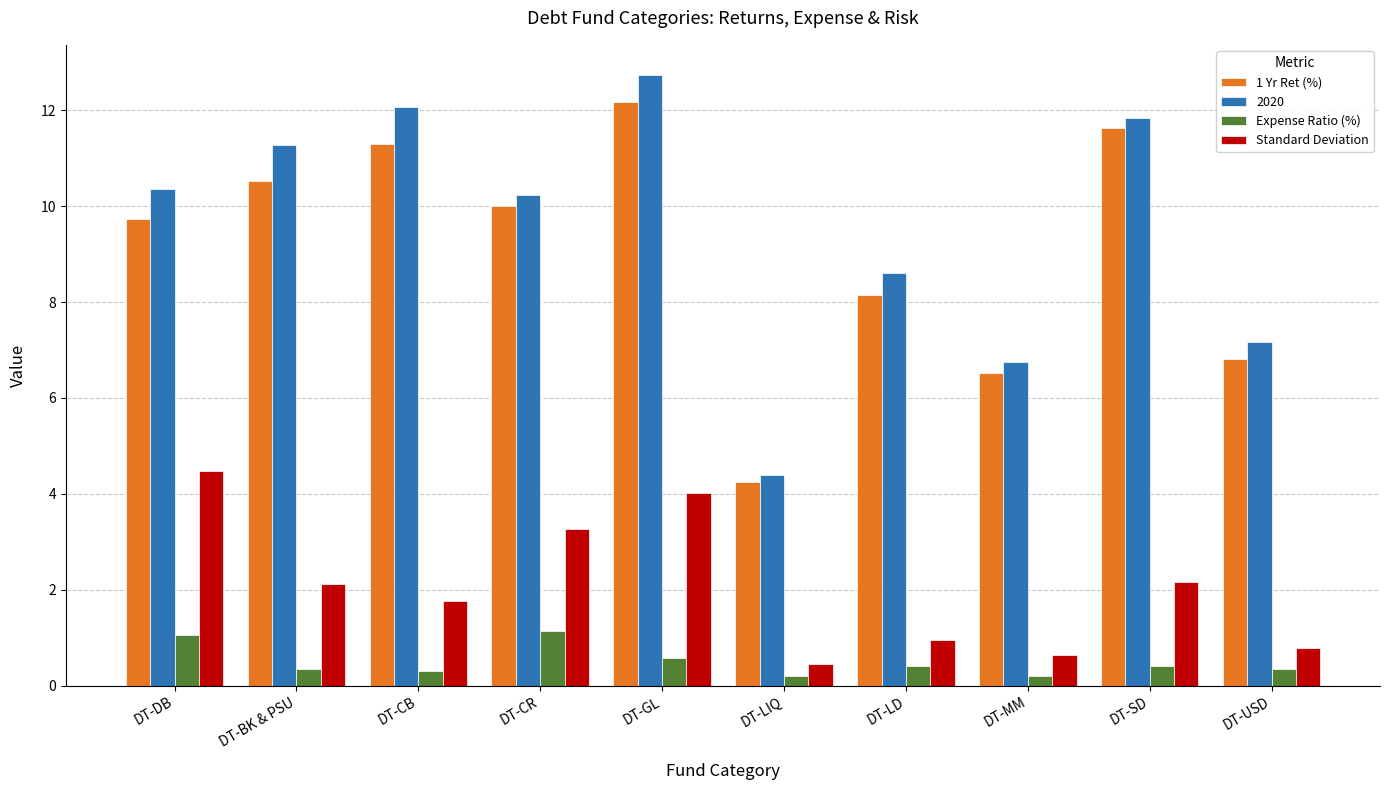

Which series has the largest range (max minus min)?

2020